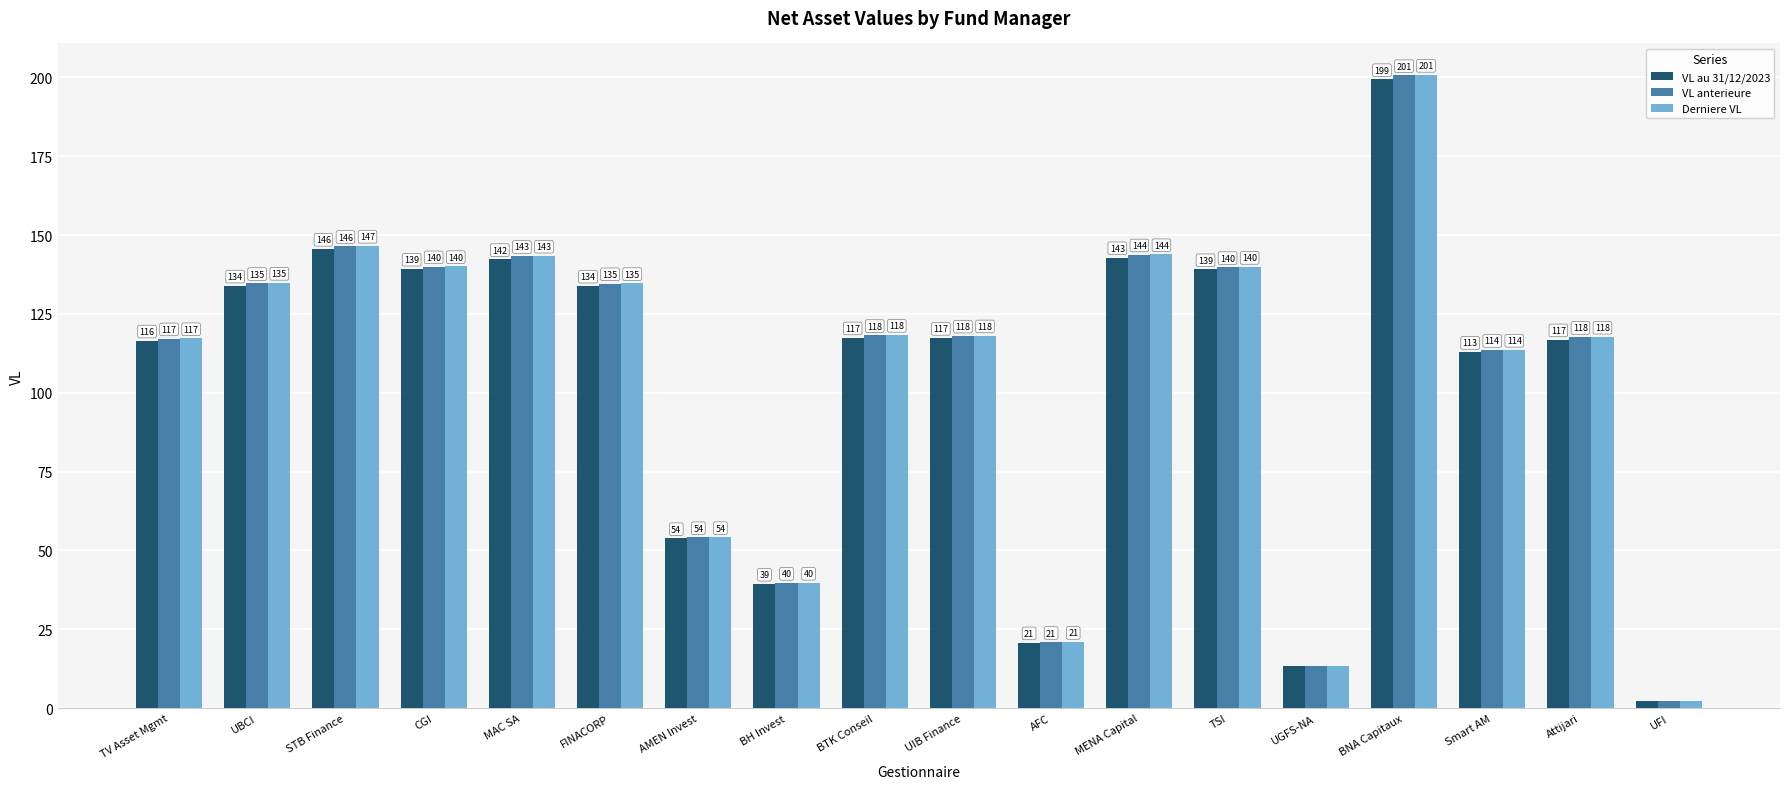

The VL au 31/12/2023 series shows 20.8 at AFC. True or false?

True